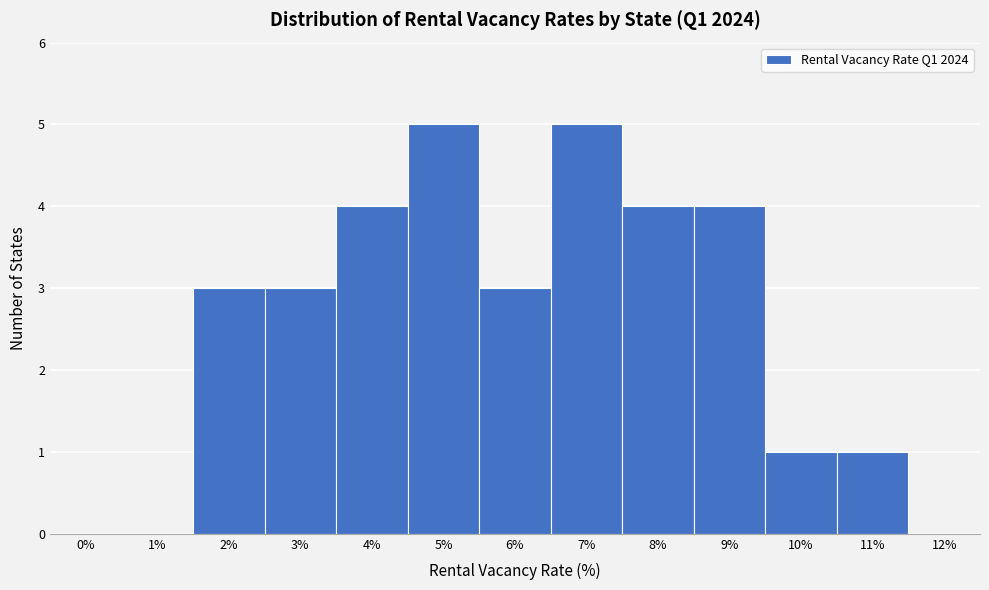

Reading left to right, list all the values displayed in this chart.

0%=0	1%=0	2%=3	3%=3	4%=4	5%=5	6%=3	7%=5	8%=4	9%=4	10%=1	11%=1	12%=0